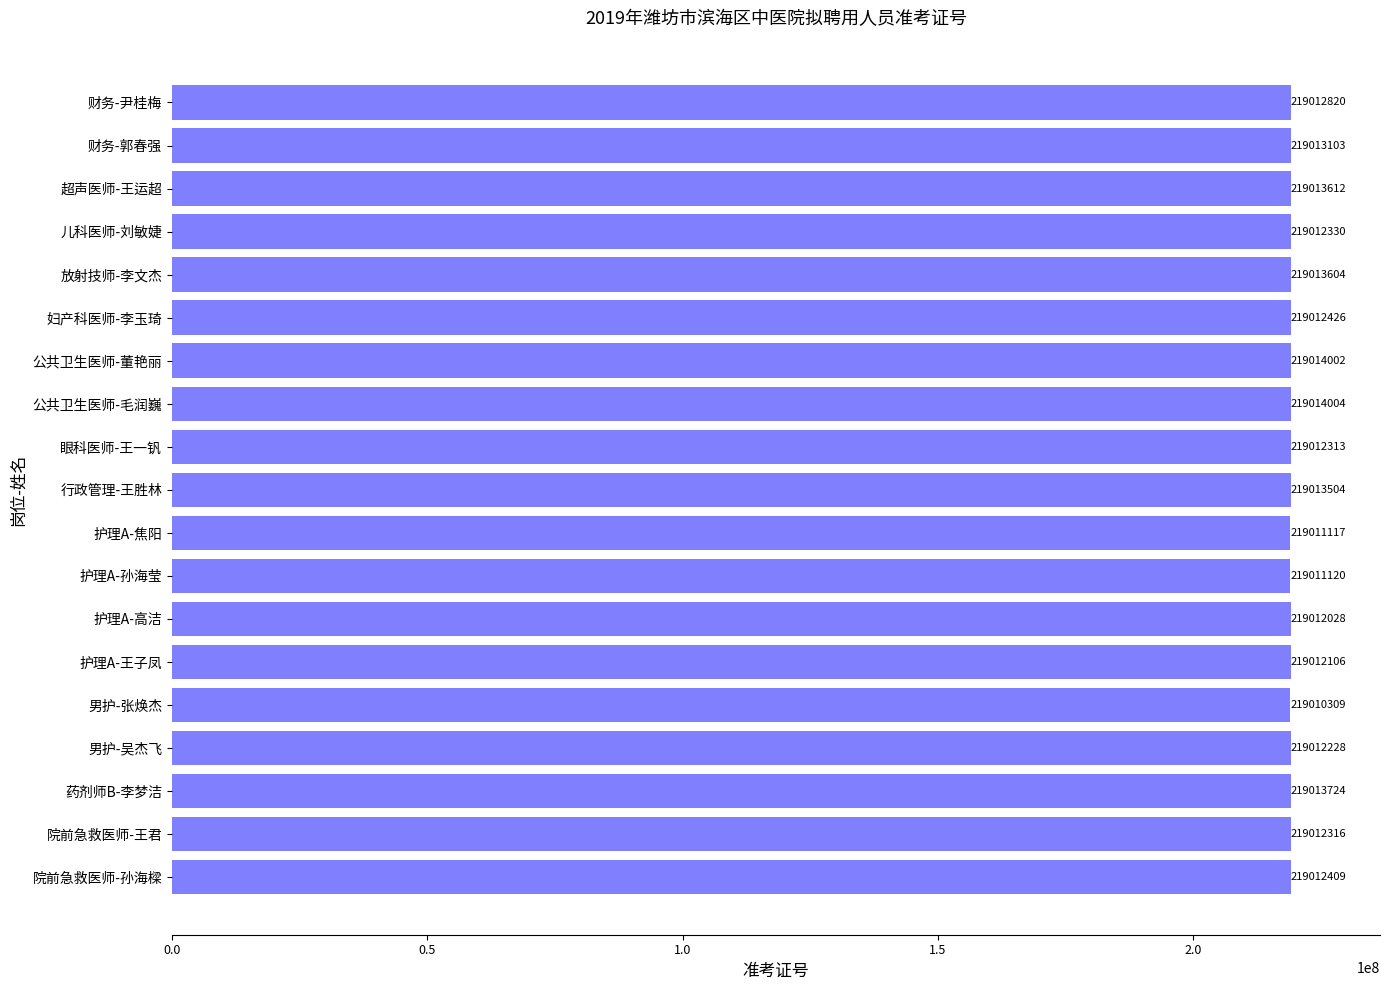

Where is the data nearest to the value 219012156?

护理A-王子凤